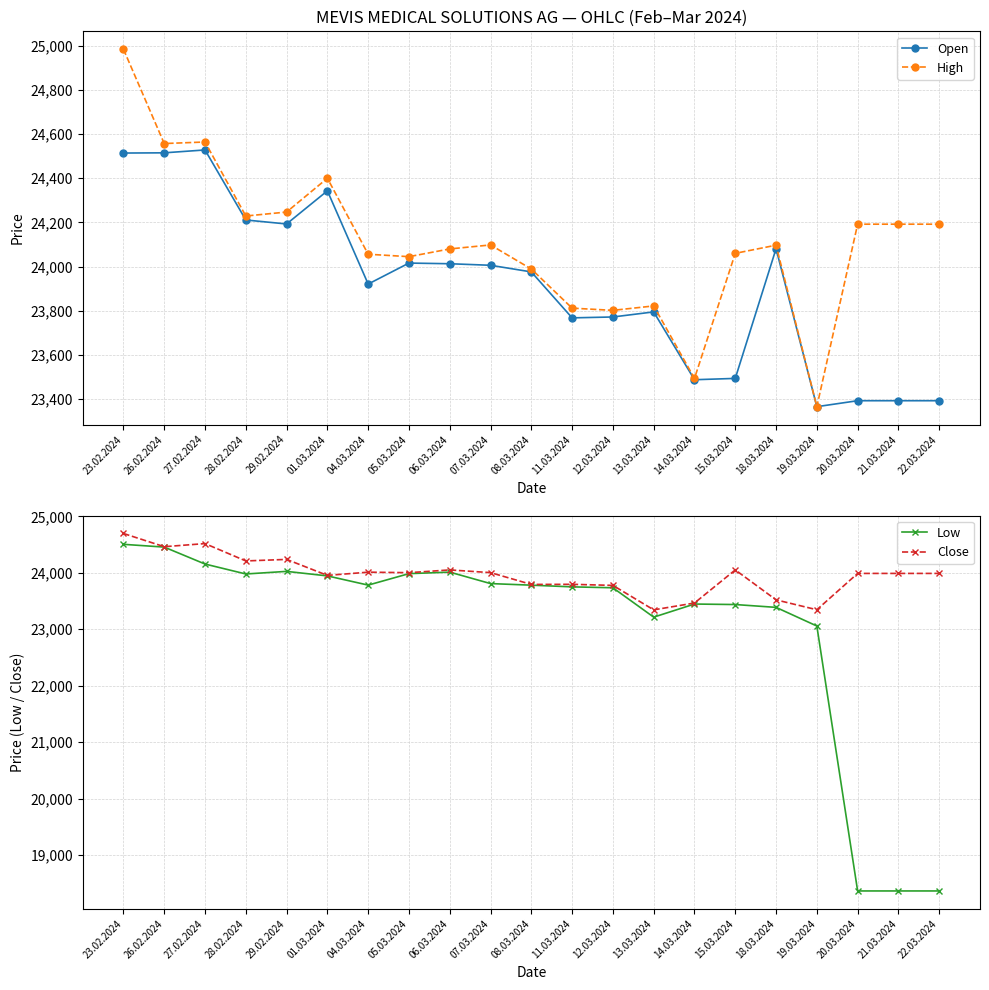

At which category does Open reach its first local peak?

27.02.2024